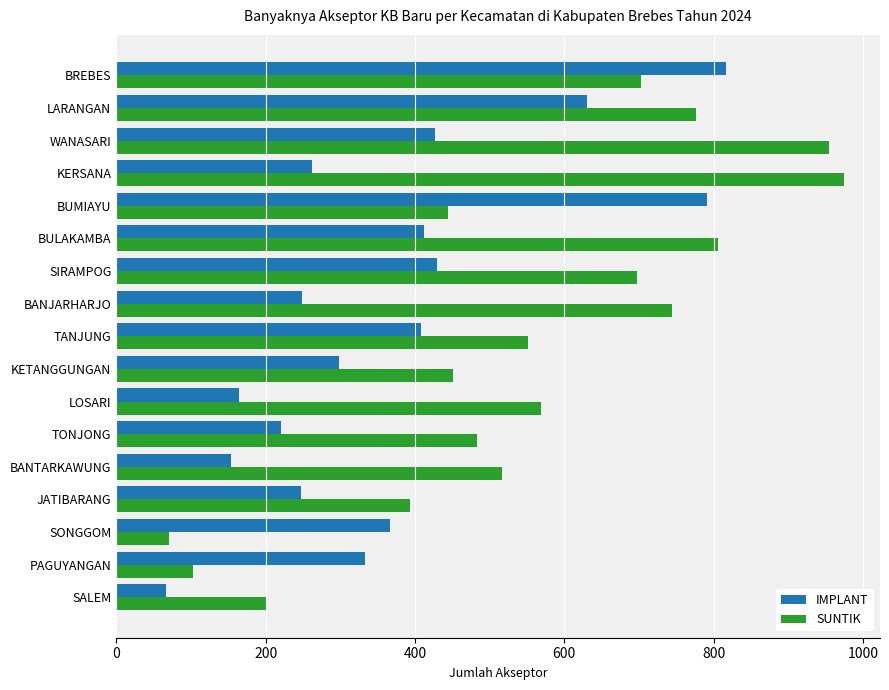

What is the sum of all IMPLANT values?

6277